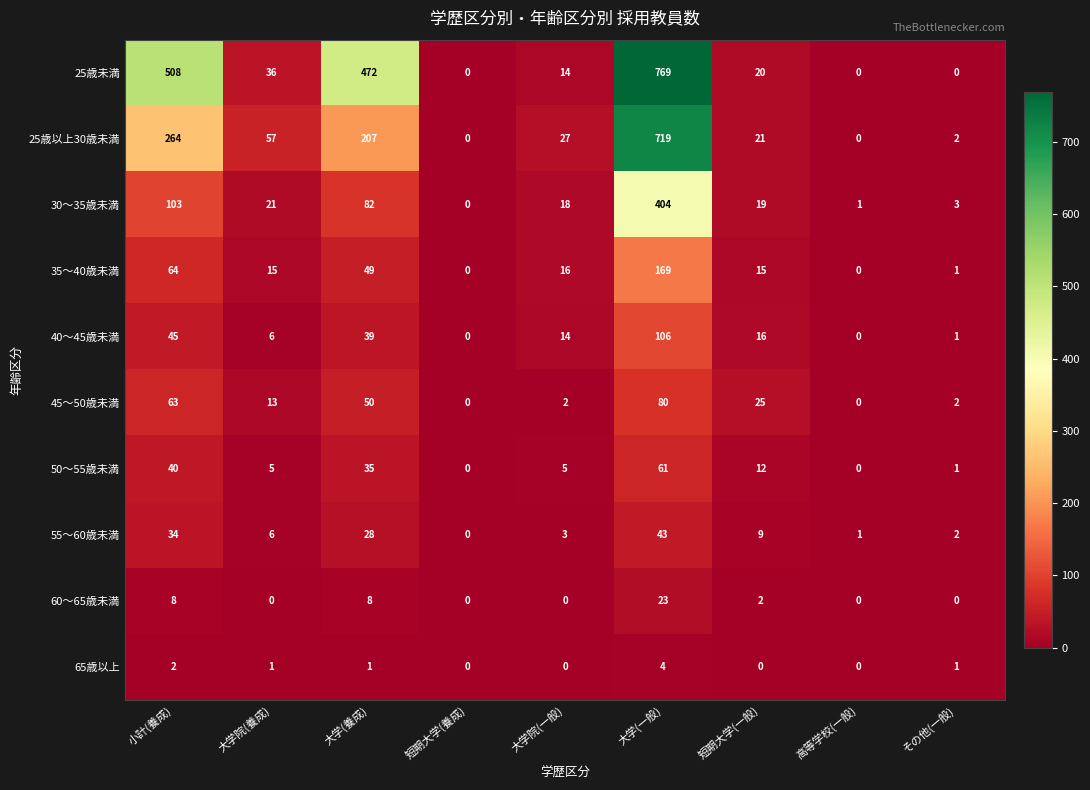

Which series has the largest range (max minus min)?

25歳未満